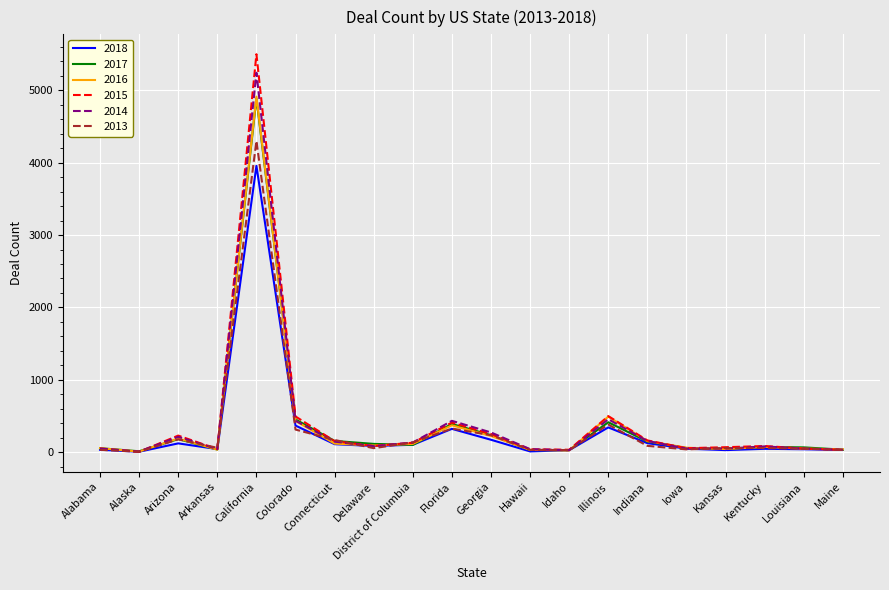

At which label is 2018 closest to 1981?

Colorado